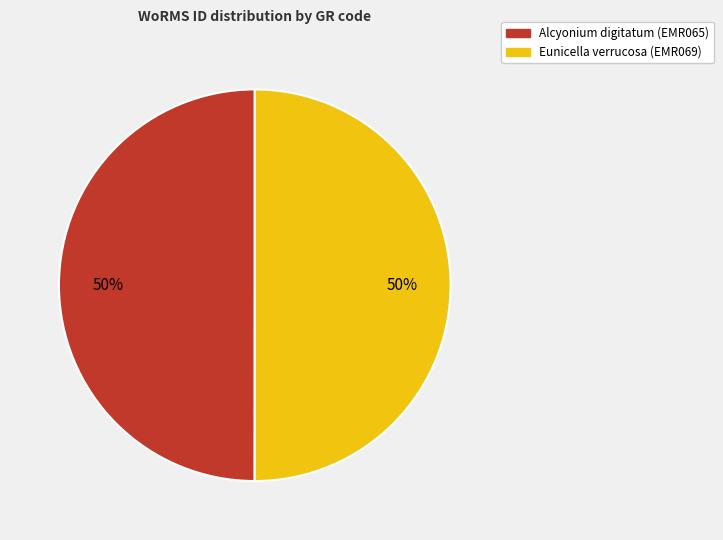

True or false: Eunicella verrucosa (EMR069) accounts for 50% of the total.

True